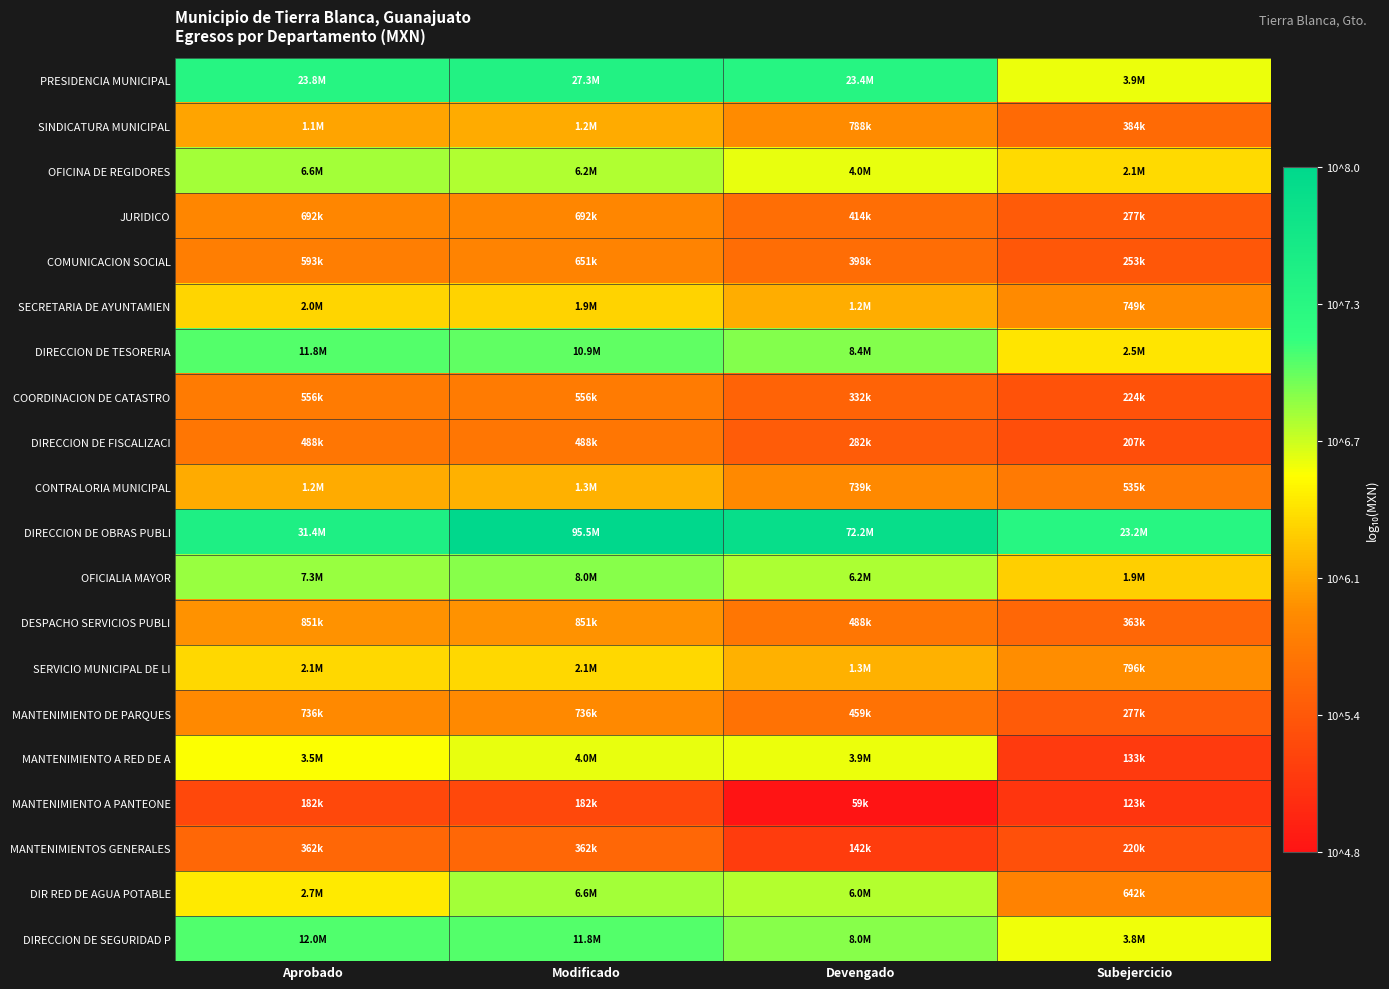

How many data points does each series have?

4